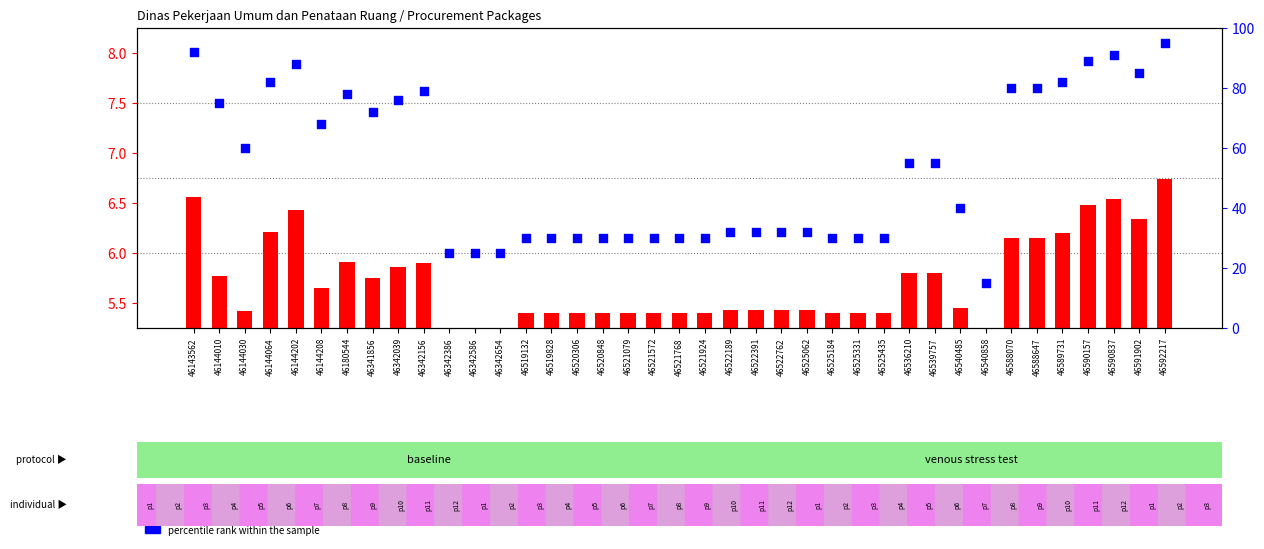

Is the value of percentile rank within the sample at 46522189 greater than the value of transformed count at 46521768?

Yes